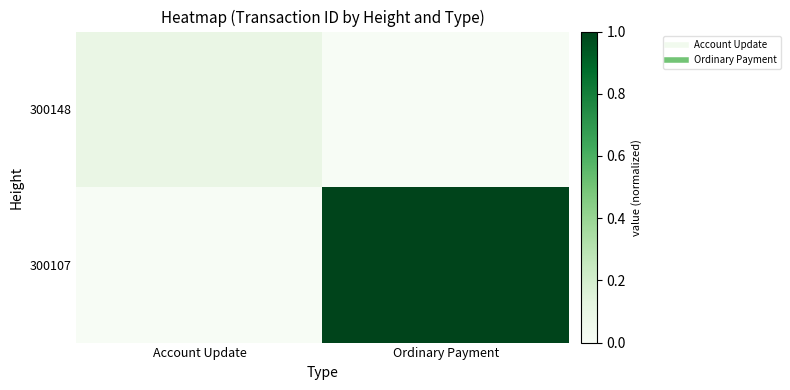

At how many categories does at least one series exceed 0?

2